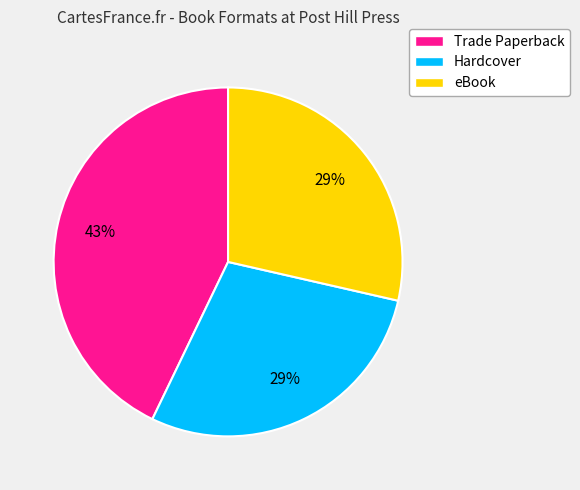

What is the ratio of the value at Hardcover to the value at Trade Paperback?

0.7